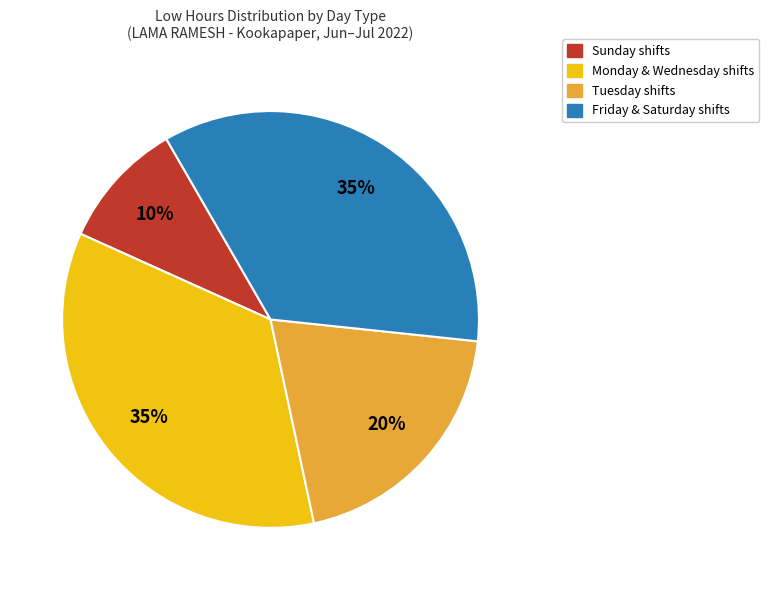

Does any single category account for the majority?

No